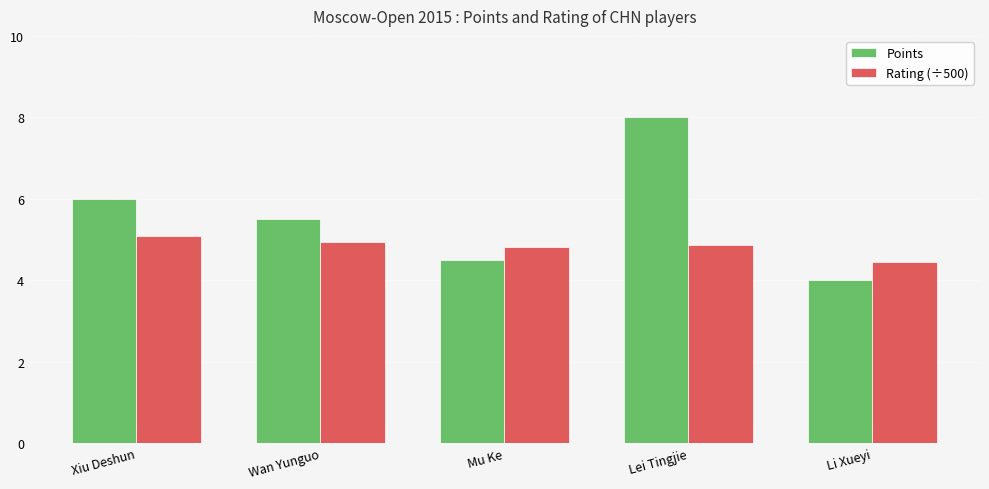

Reading right to left, what are all the values shown in this chart?

Points: 4.0	8.0	4.5	5.5	6.0
Rating (÷500): 4.4	4.9	4.8	4.9	5.1